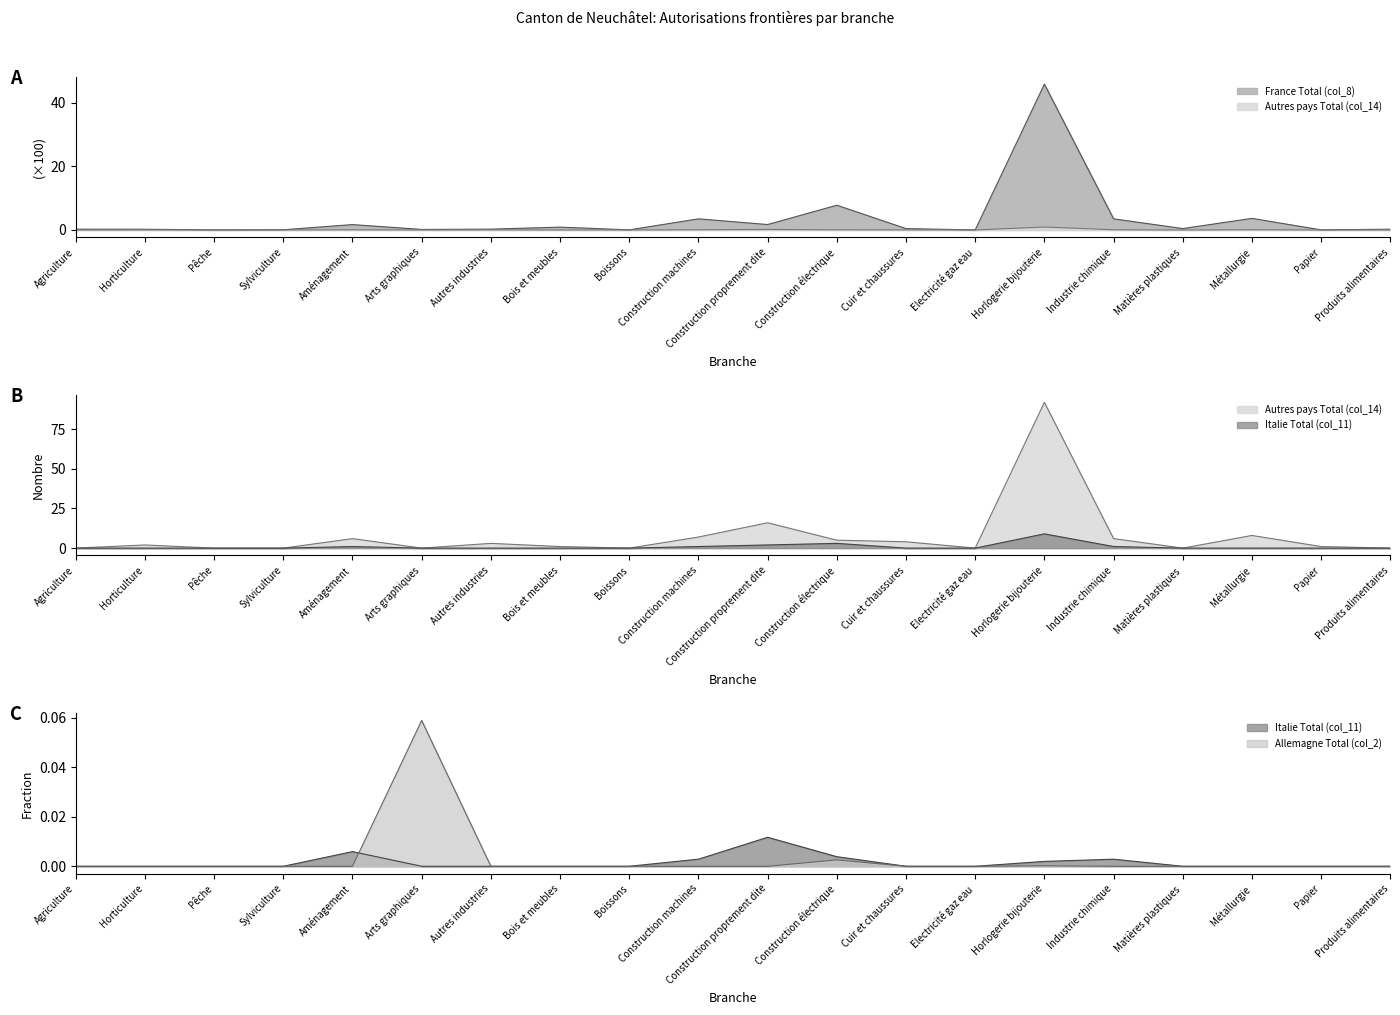

Between Aménagement and Horlogerie bijouterie, which is larger?

Horlogerie bijouterie